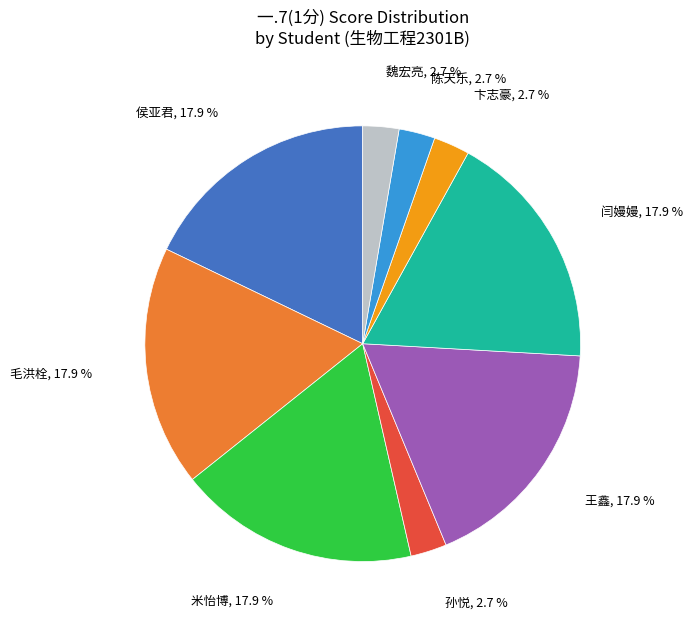

Does any single category account for the majority?

No